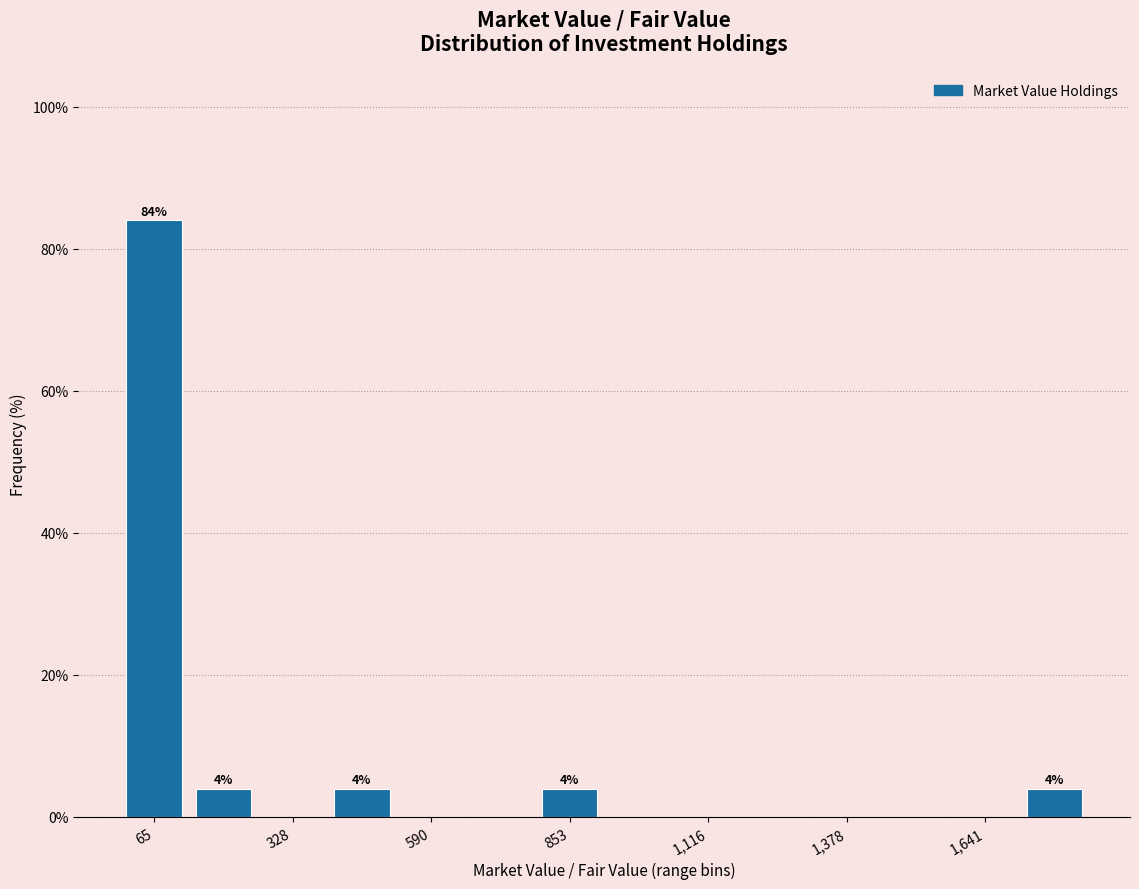

Read against the x-axis, roughly where is the centre of the tallest bar?

50